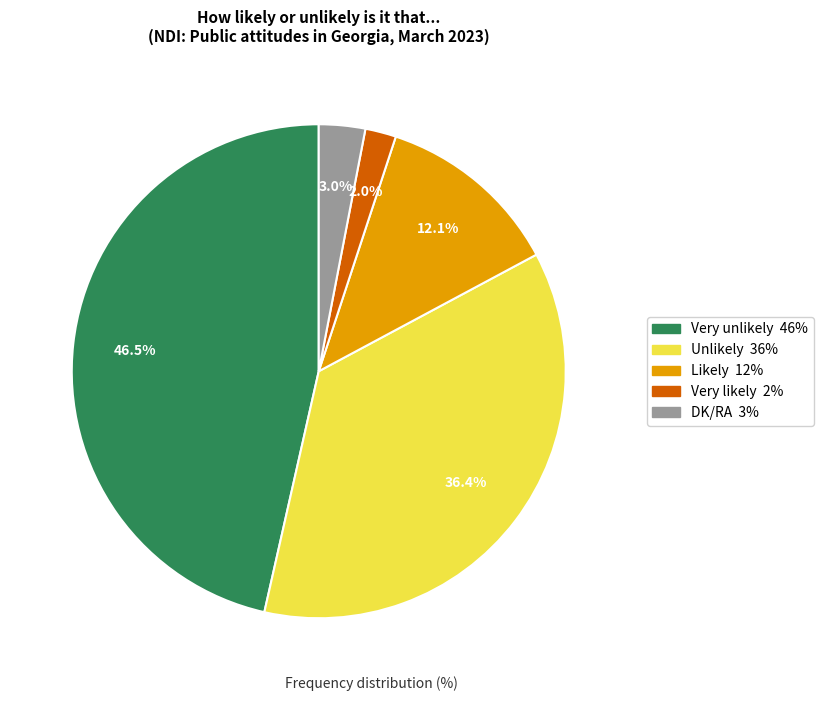

True or false: Very unlikely accounts for 55% of the total.

False